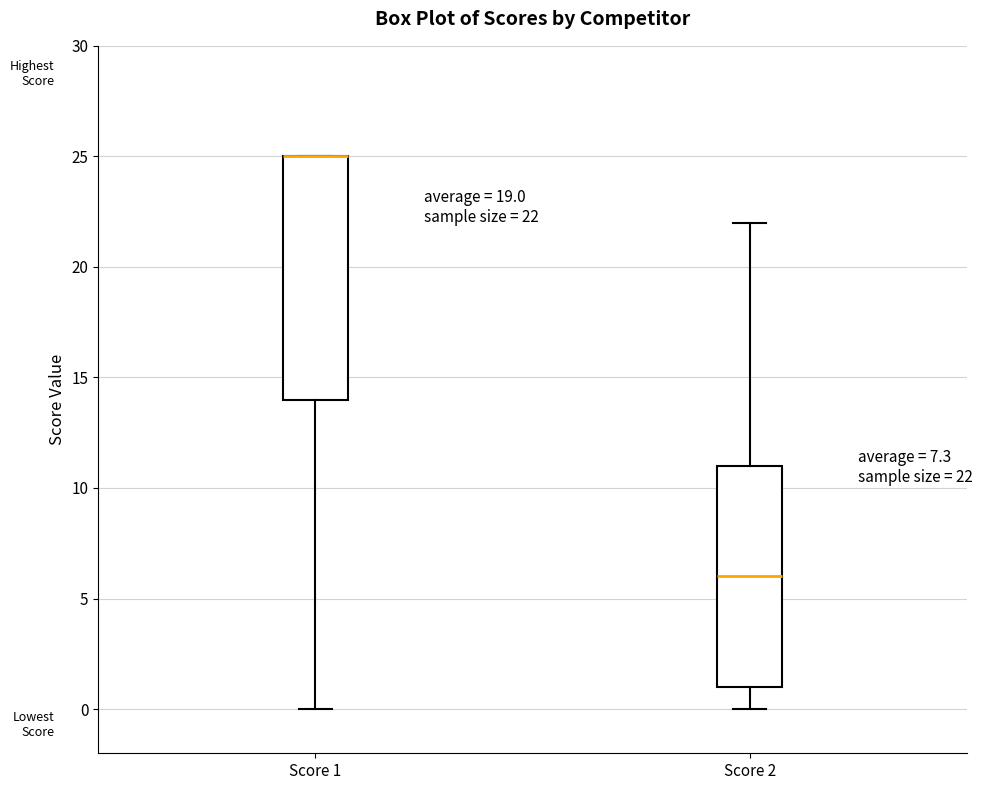

Comparing the boxes themselves (not the whiskers), which one is the tallest?

Score 1